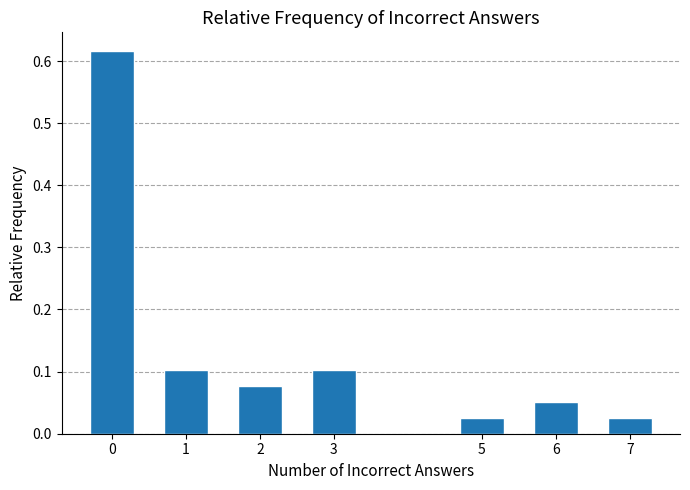

True or false: the data shows 0.0 at 1.

False